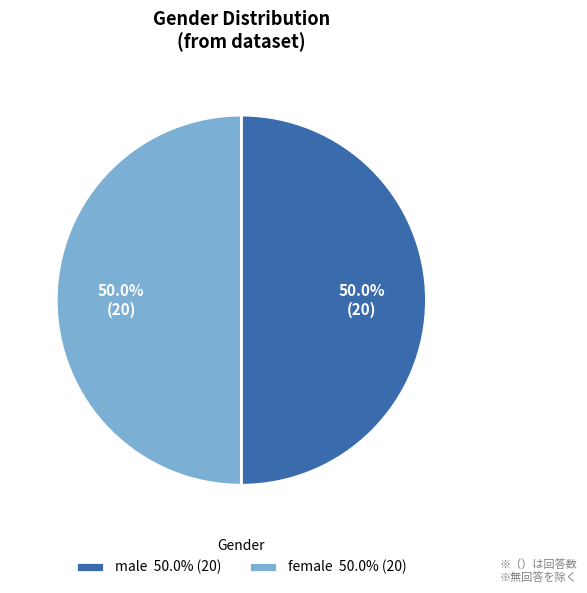

To the nearest percent, what percentage of the pie is male?

50%